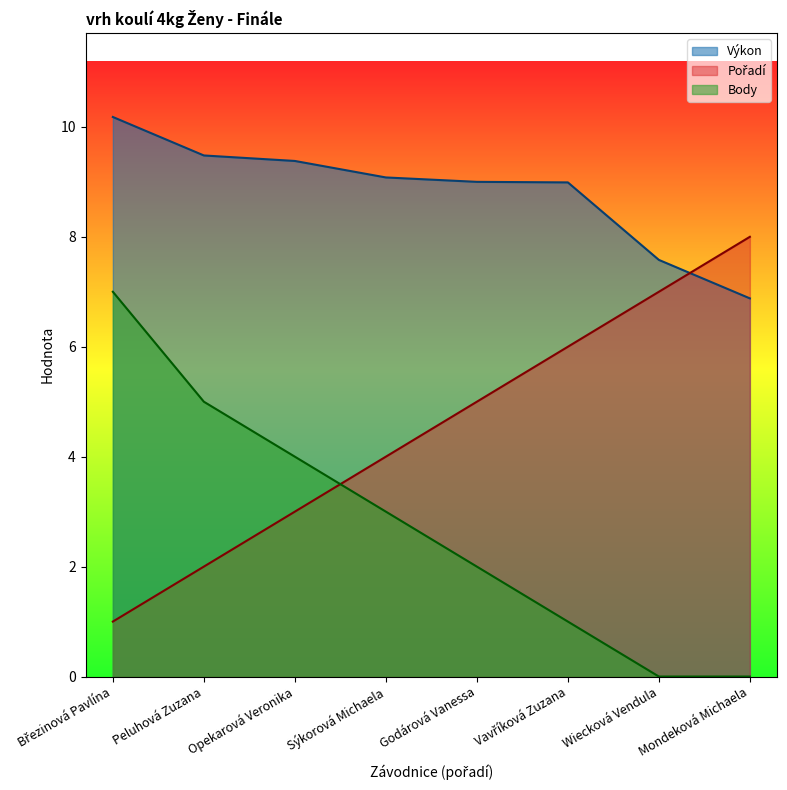

Reading left to right, extract all data points from this chart.

Pořadí: Březinová Pavlína=1.0	Peluhová Zuzana=2.0	Opekarová Veronika=3.0	Sýkorová Michaela=4.0	Godárová Vanessa=5.0	Vavříková Zuzana=6.0	Wiecková Vendula=7.0	Mondeková Michaela=8.0
Výkon: Březinová Pavlína=10.2	Peluhová Zuzana=9.5	Opekarová Veronika=9.4	Sýkorová Michaela=9.1	Godárová Vanessa=9.0	Vavříková Zuzana=9.0	Wiecková Vendula=7.6	Mondeková Michaela=6.9
Body: Březinová Pavlína=7.0	Peluhová Zuzana=5.0	Opekarová Veronika=4.0	Sýkorová Michaela=3.0	Godárová Vanessa=2.0	Vavříková Zuzana=1.0	Wiecková Vendula=0.0	Mondeková Michaela=0.0